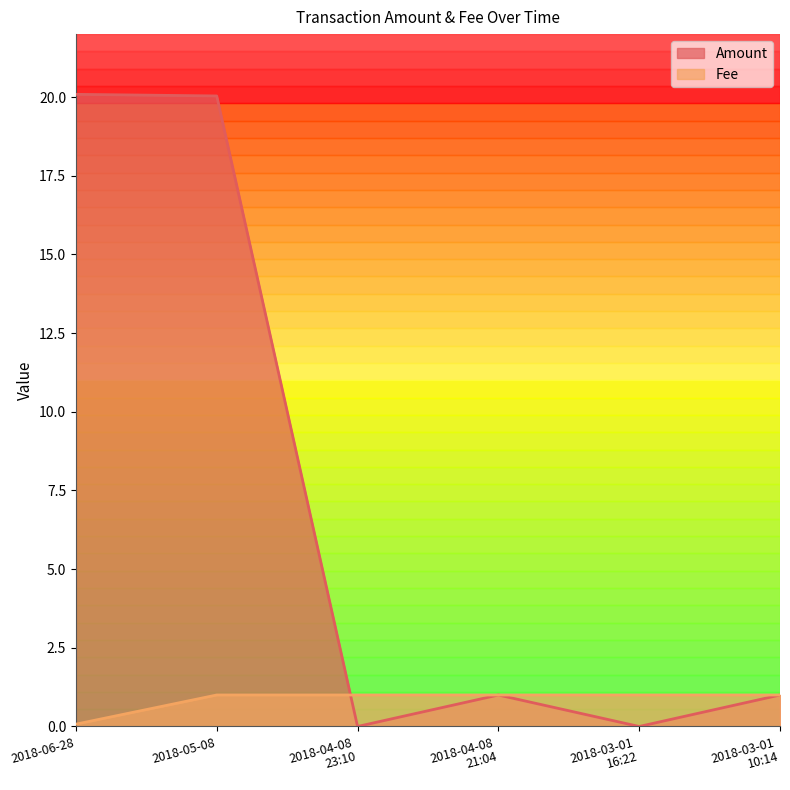

At which category does the chart reach its peak across all series?

2018-06-28